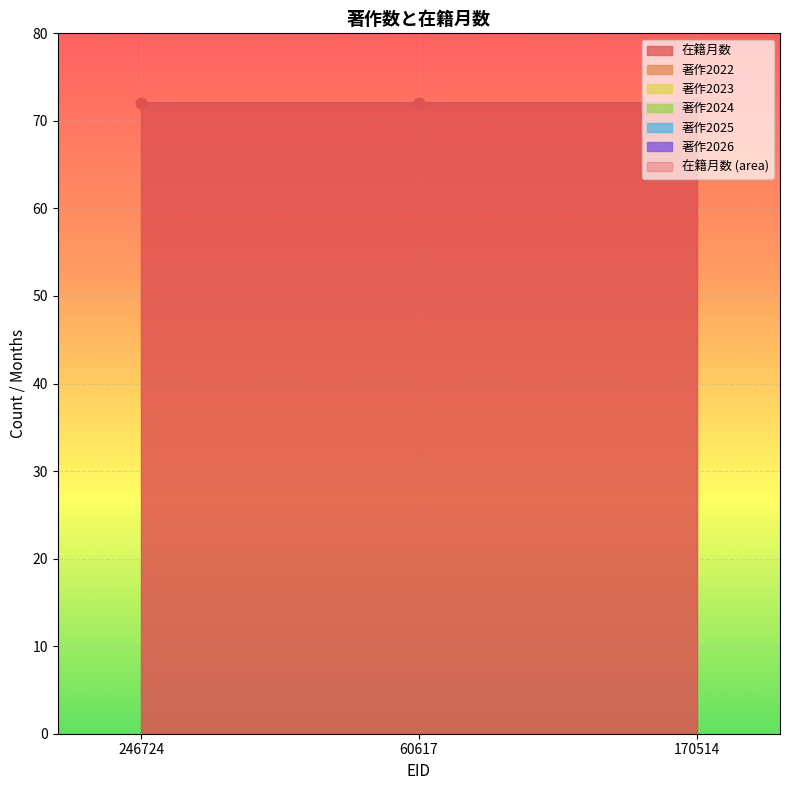

Which series reaches the minimum Y coordinate?

著作2022